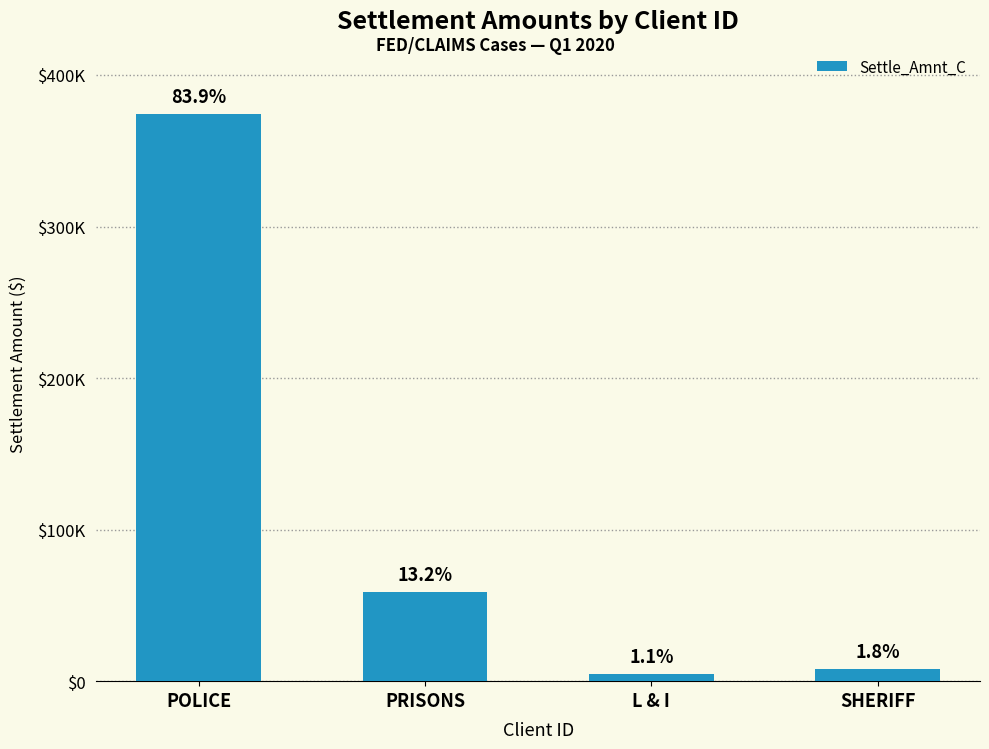

Are the bars horizontal?

No